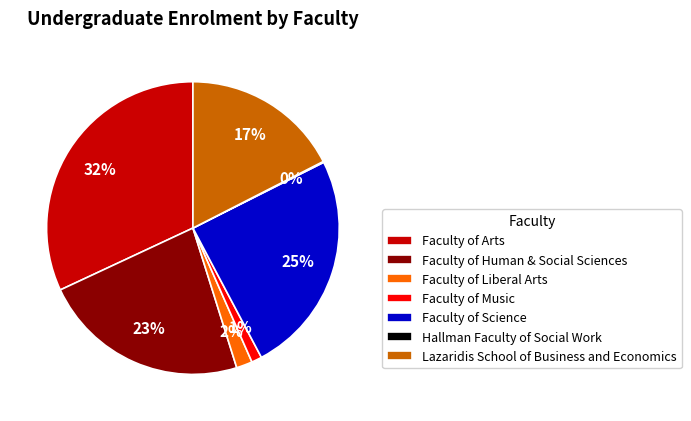

Which category has the biggest portion of the pie?

Faculty of Arts